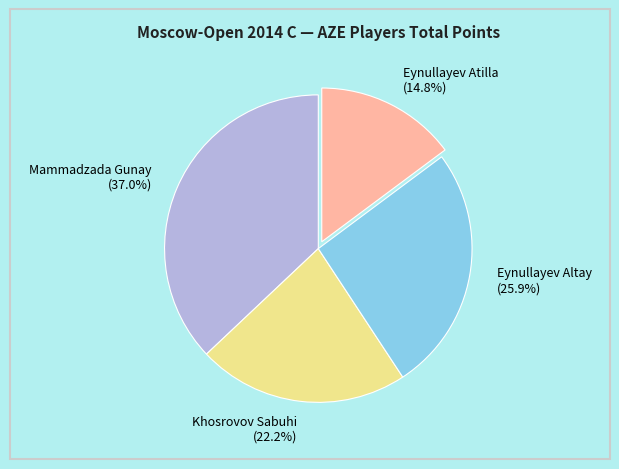

True or false: Khosrovov Sabuhi accounts for 22% of the total.

True